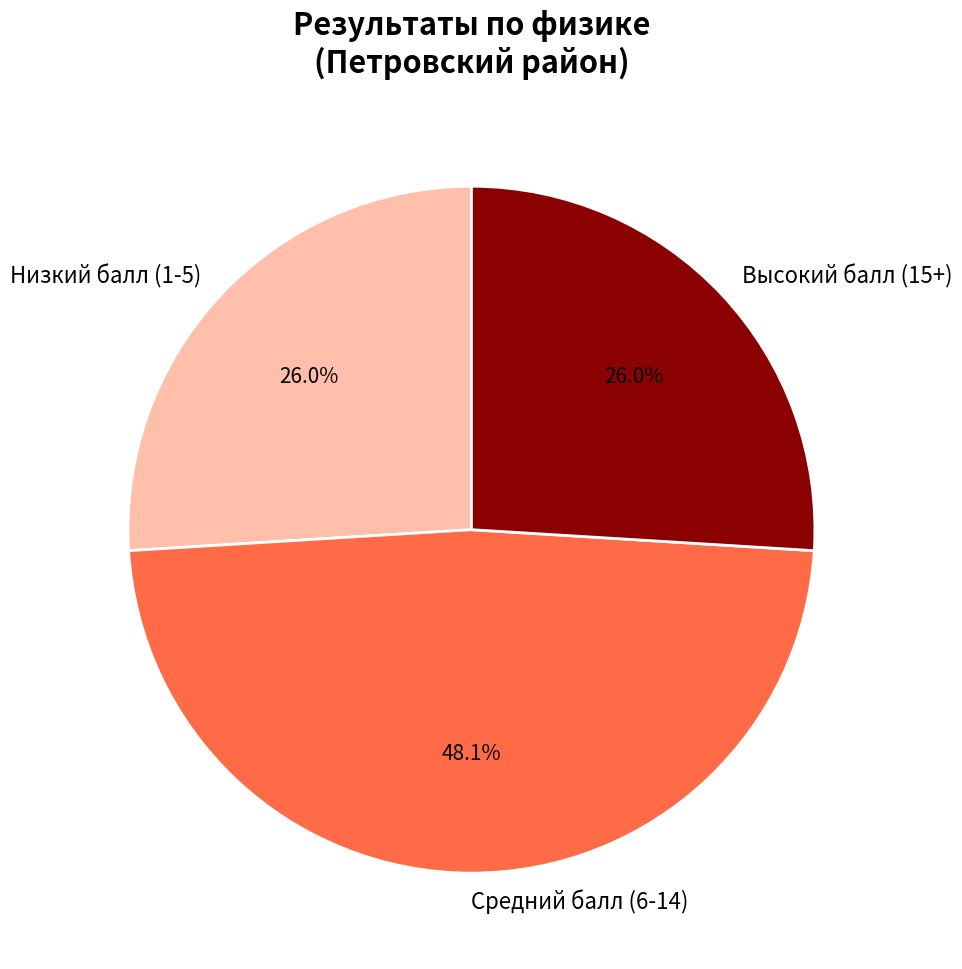

Does Низкий балл (1-5) account for over 50% of the chart?

No